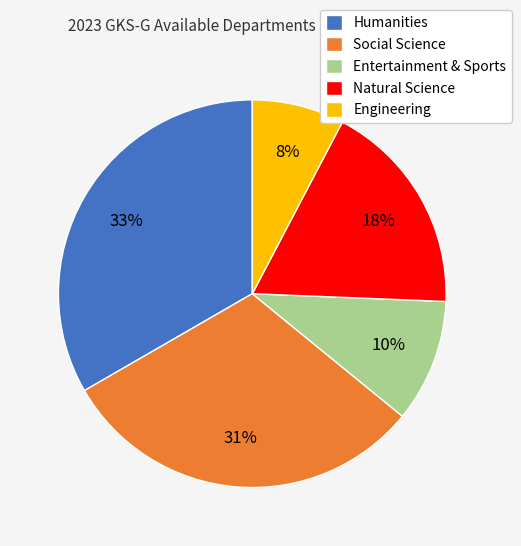

Is there a majority slice in this chart?

No